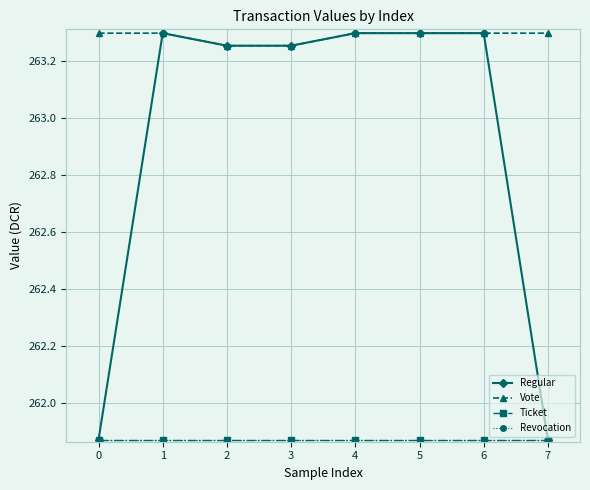

True or false: Regular has a value of 263.3 at 2.

True